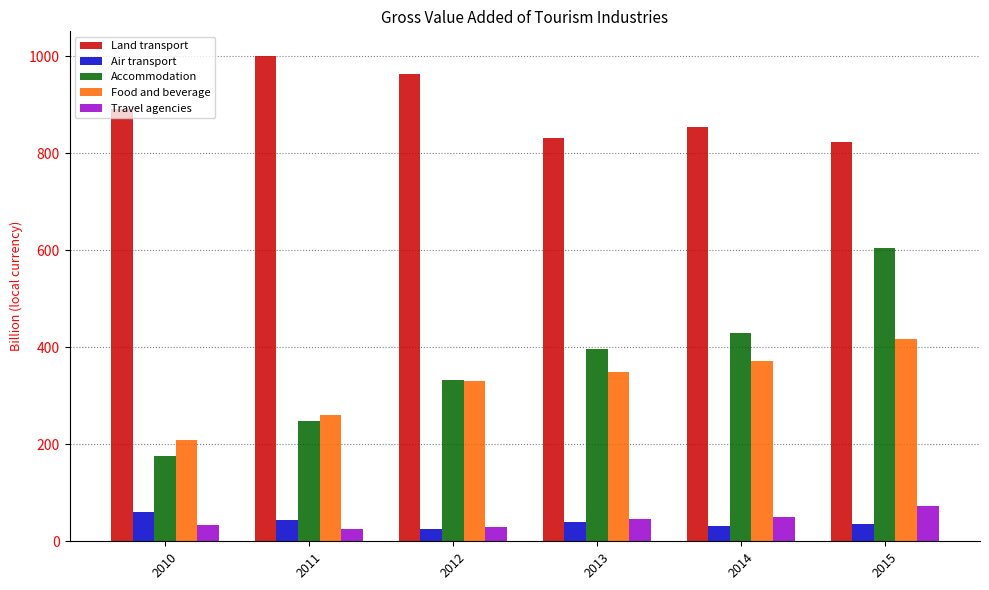

What is the sum of the Accommodation values at 2014 and 2015?

1035.8